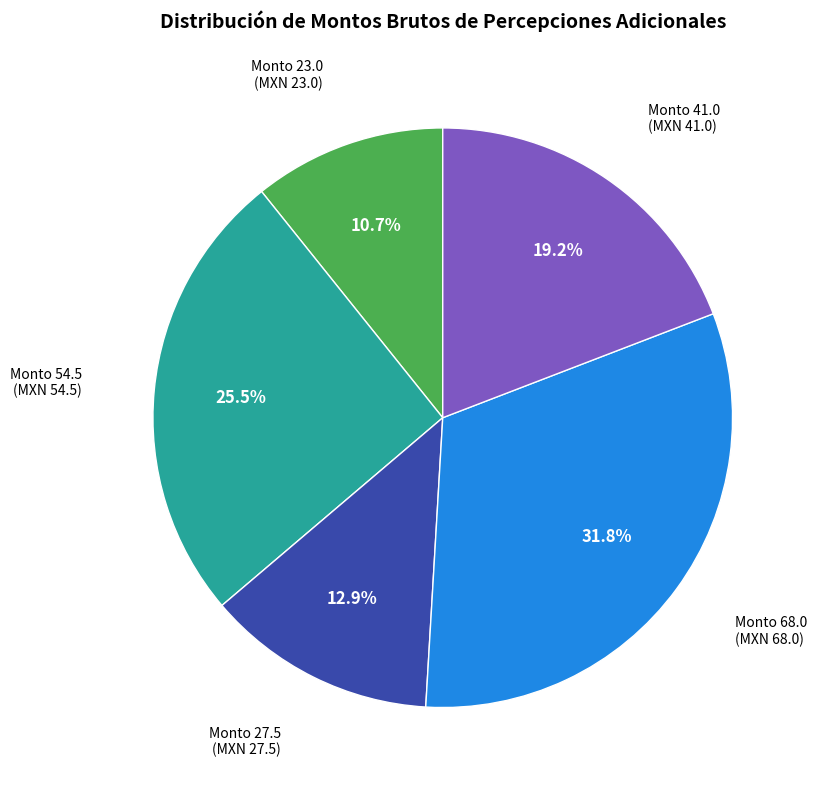

Is Monto 68.0 the majority of the pie?

No